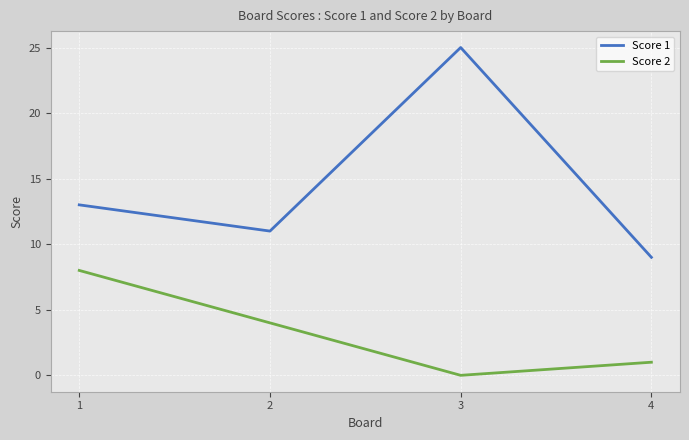

Count the Score 1 values in the range 11 to 25.

3